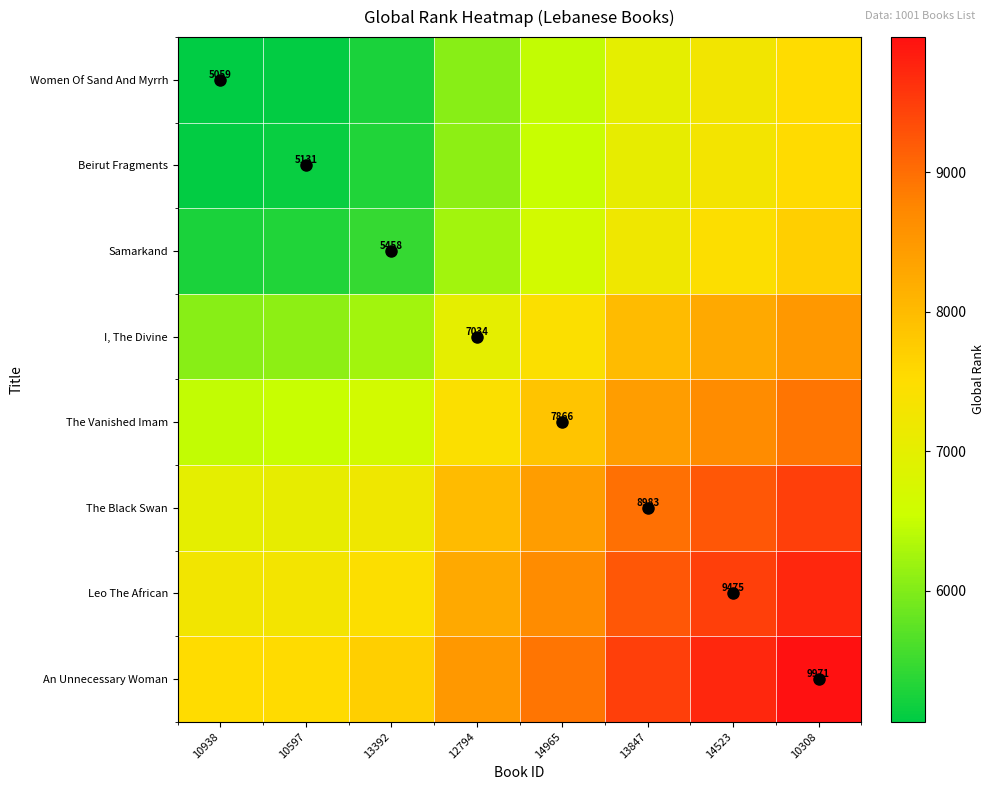

What is the difference between the highest and lowest values at 14965?

2456.0